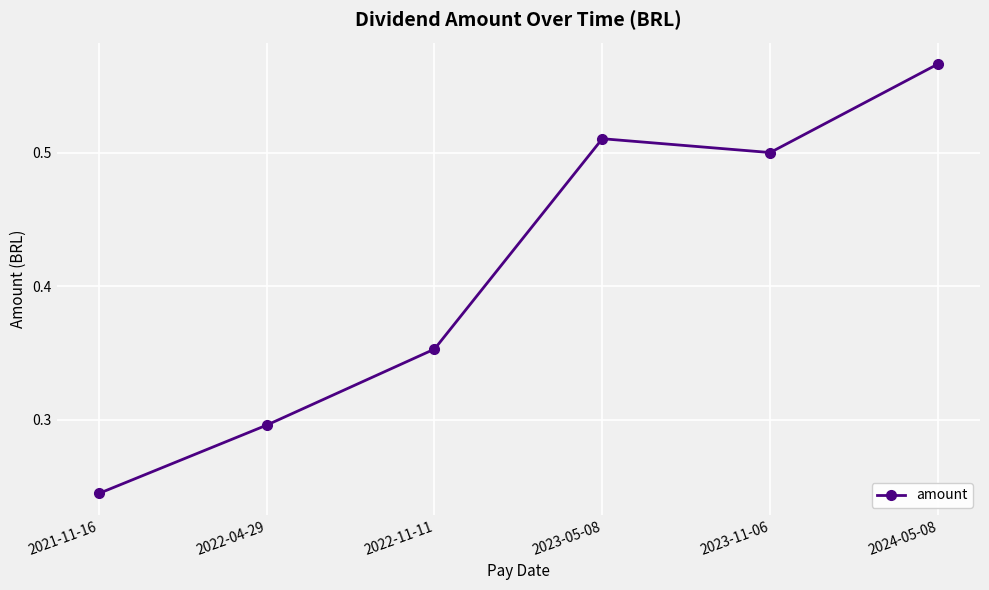

What is the label of the 2nd point from the left?

2022-04-29